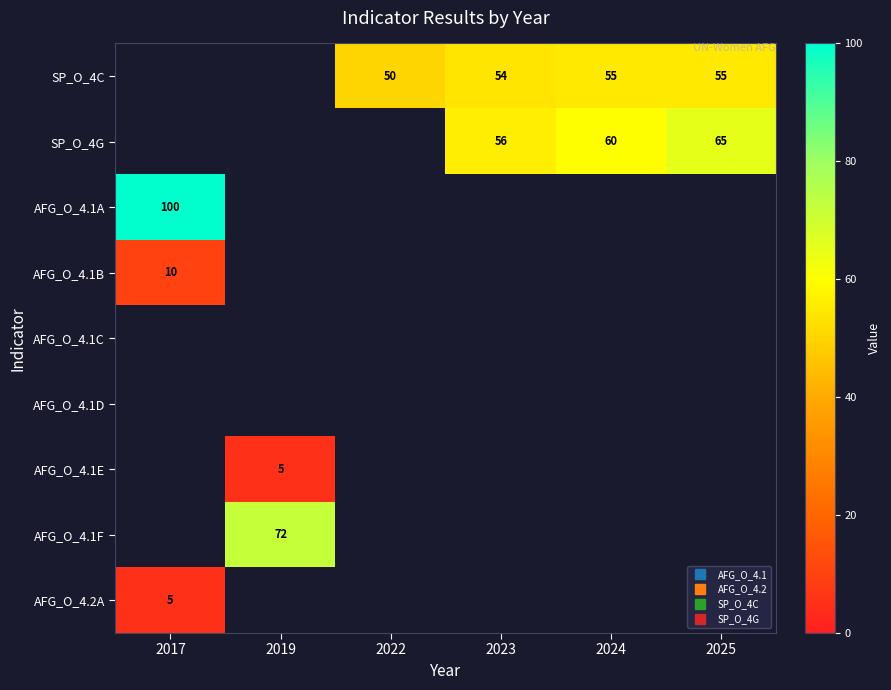

Is the value of SP_O_4G at 2023 greater than the value of AFG_O_4.2A at 2025?

No